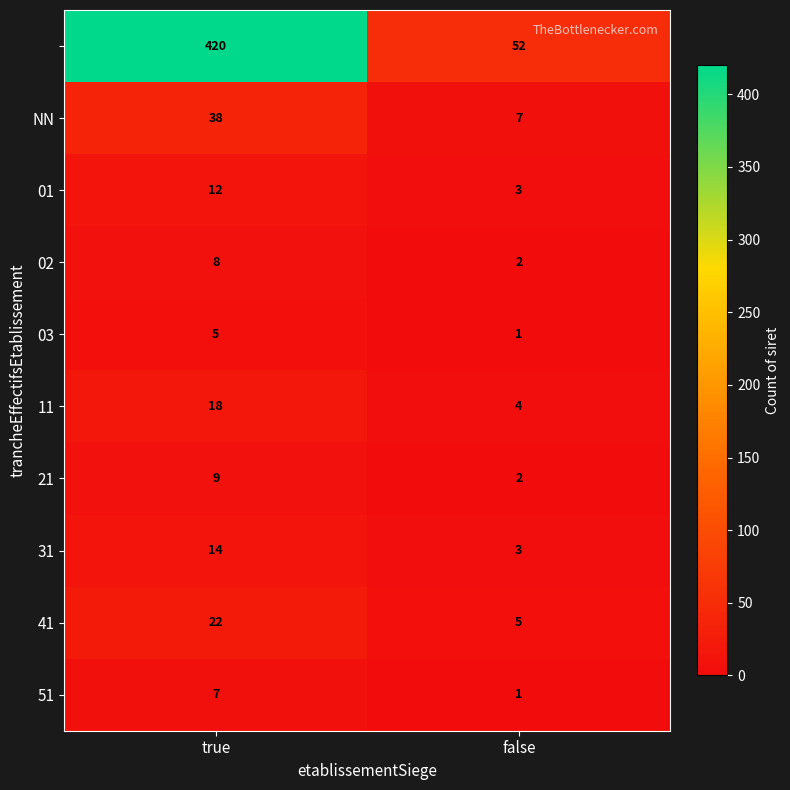

What is the difference between the highest and lowest values at true?

415